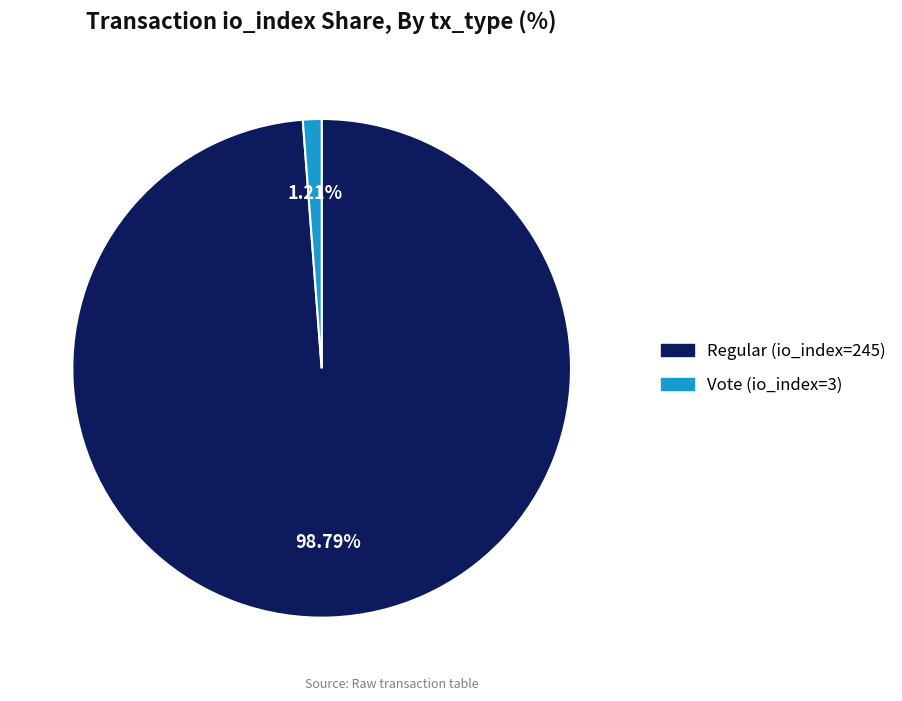

Rank the categories by value from lowest to highest.

Vote (io_index=3), Regular (io_index=245)